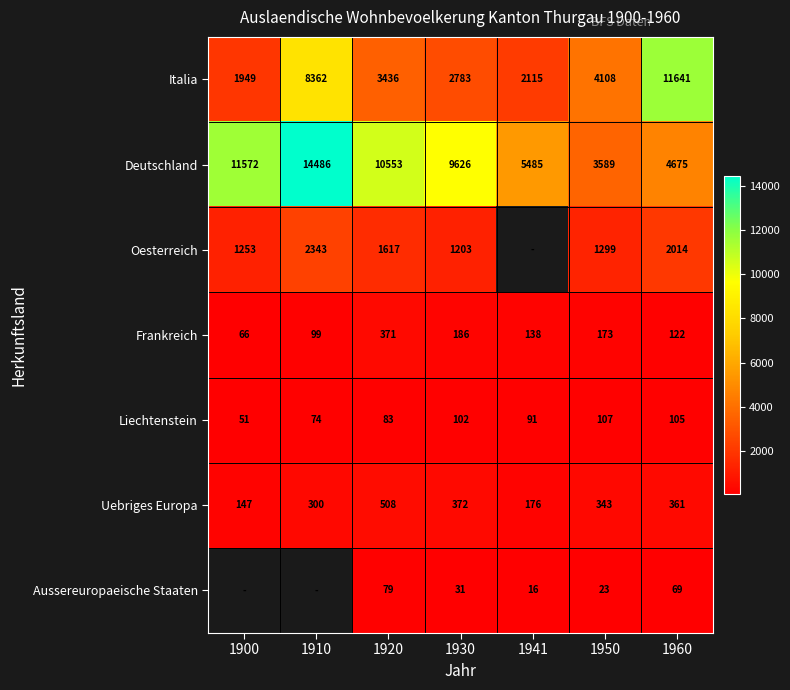

At which category is the sum across all series the highest?

1960